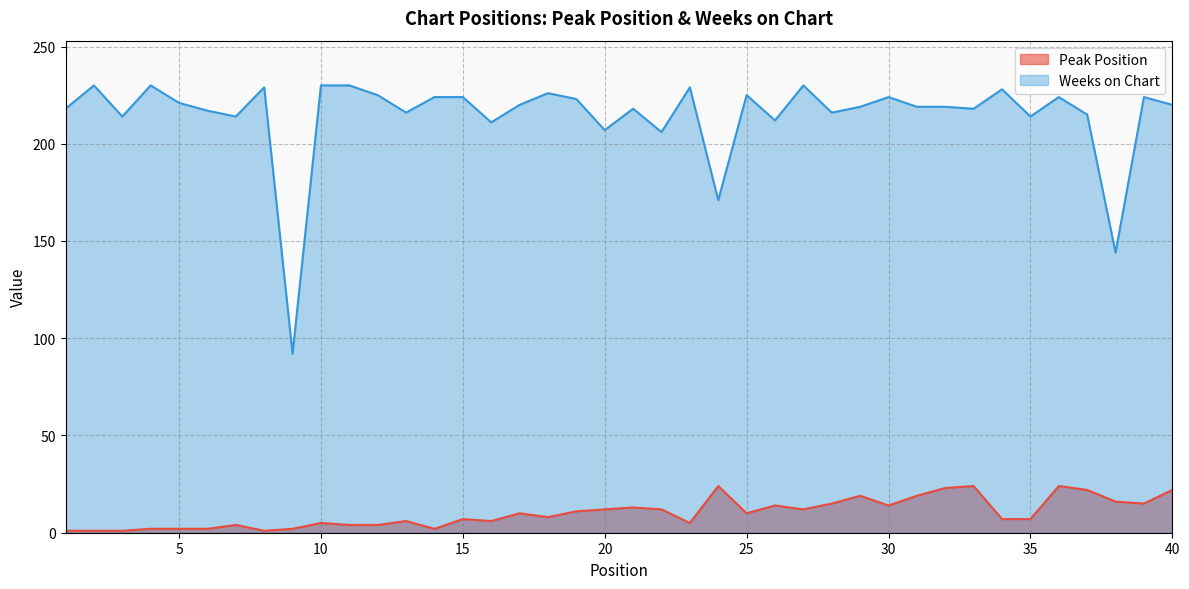

What is the value of the Peak Position point at the 38th from the left?

16